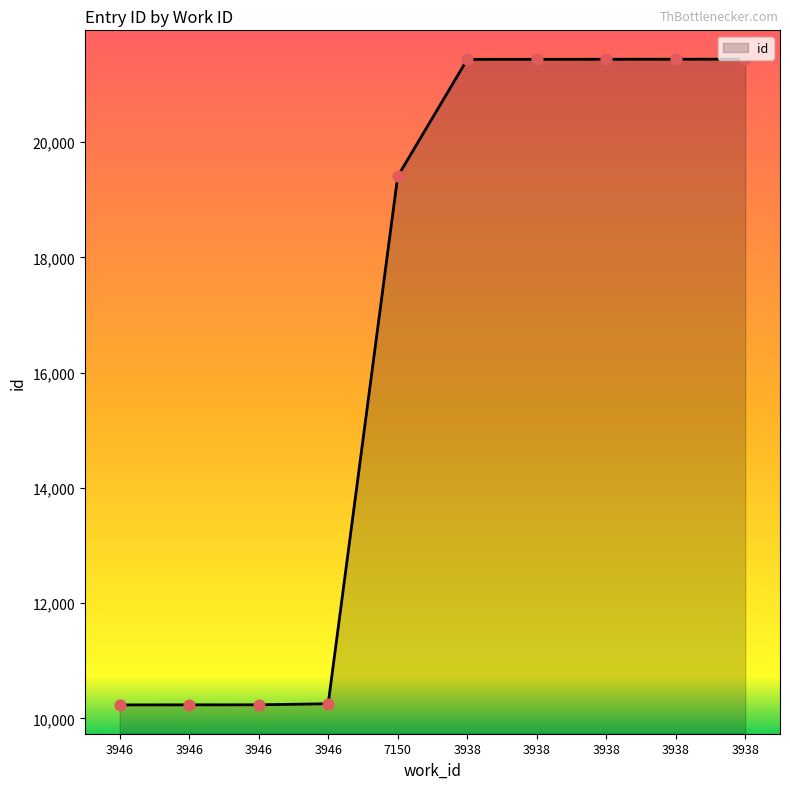

What is the change in value from 3938 to 3938?

+1